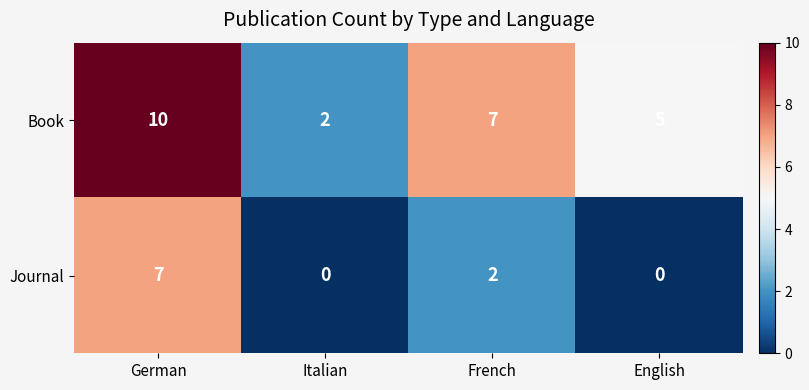

How many Journal values are between 0 and 7?

4